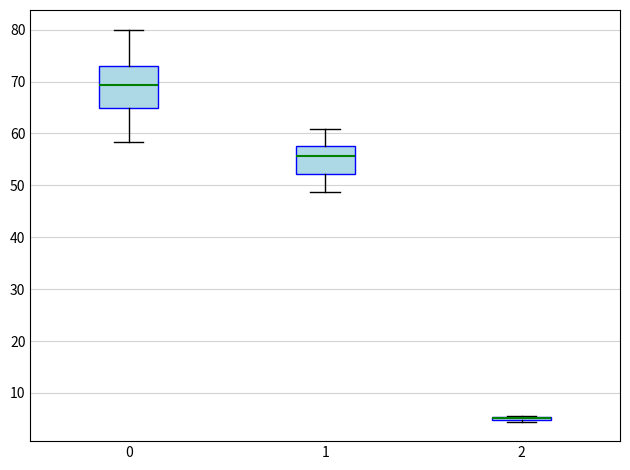

Reading left to right, transcribe this box plot: for each box, give where its median line is, the range the box spans, and where its two whiskers end, as read against the y-axis. The values are not printed on the chart, so give them approximately, as read against the axis.

0: median 69, box 65 to 73, whiskers 58 to 80
1: median 56, box 52 to 58, whiskers 49 to 61
2: box collapsed to a line at 5, whiskers 5 to 6